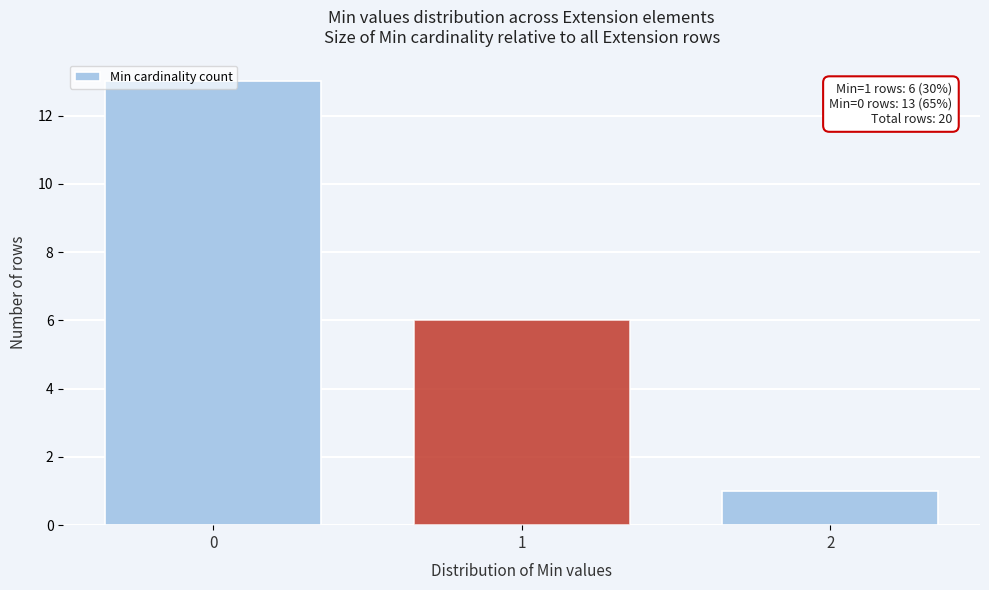

Is it true that the value at 1 is 6?

True